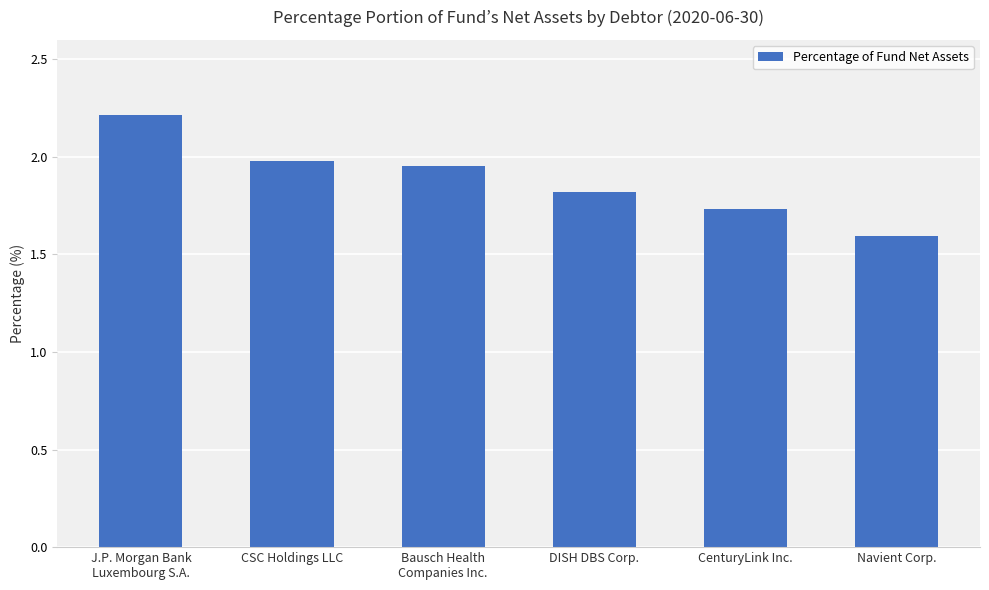

What is the ratio of the value at J.P. Morgan Bank
Luxembourg S.A. to the value at Navient Corp.?

1.4